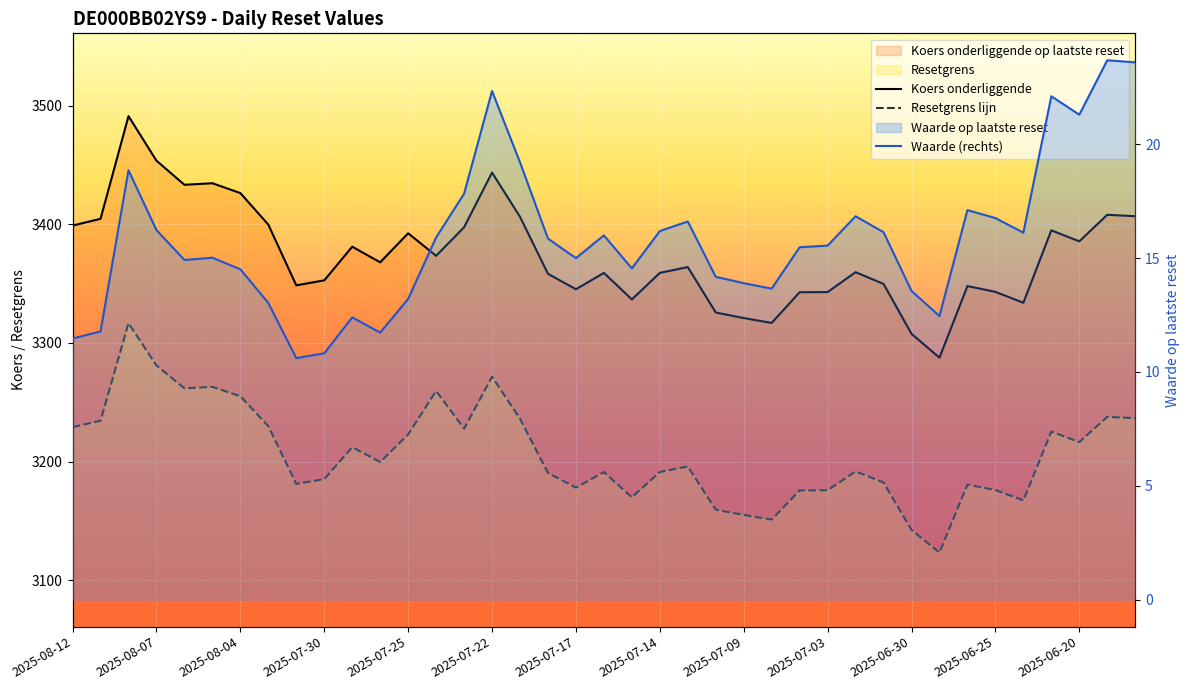

How many categories are shown in the chart?

39